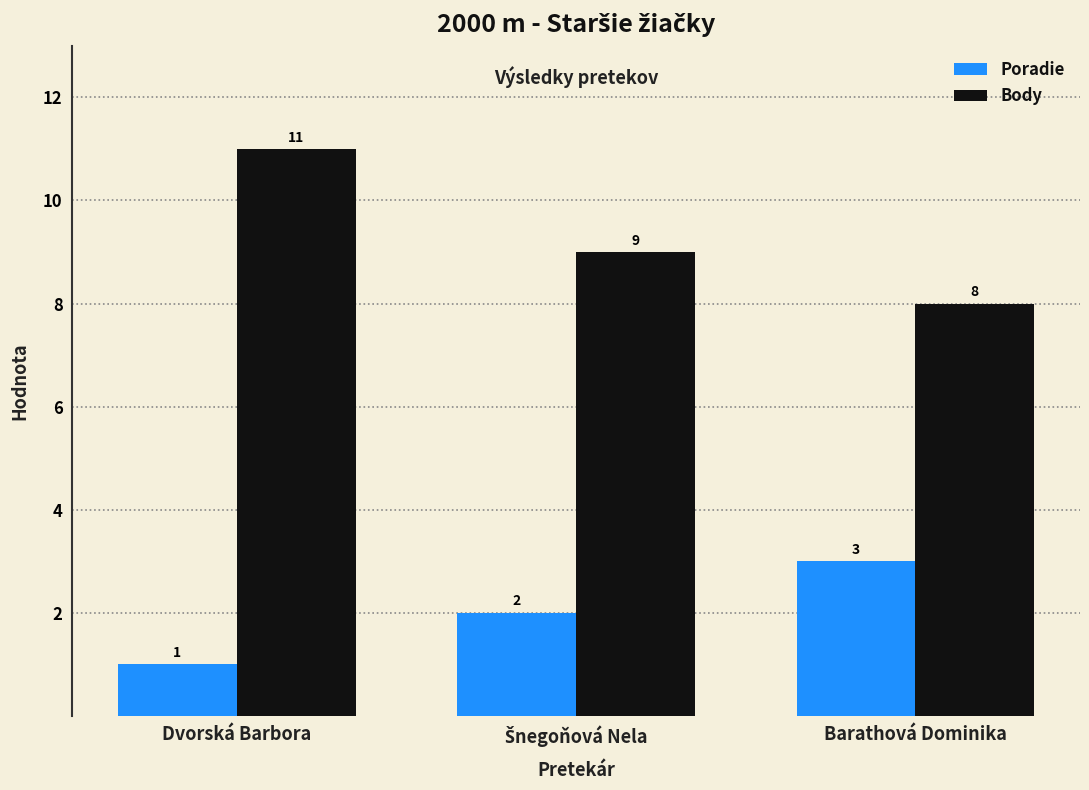

What is the sum of all Body values?

28